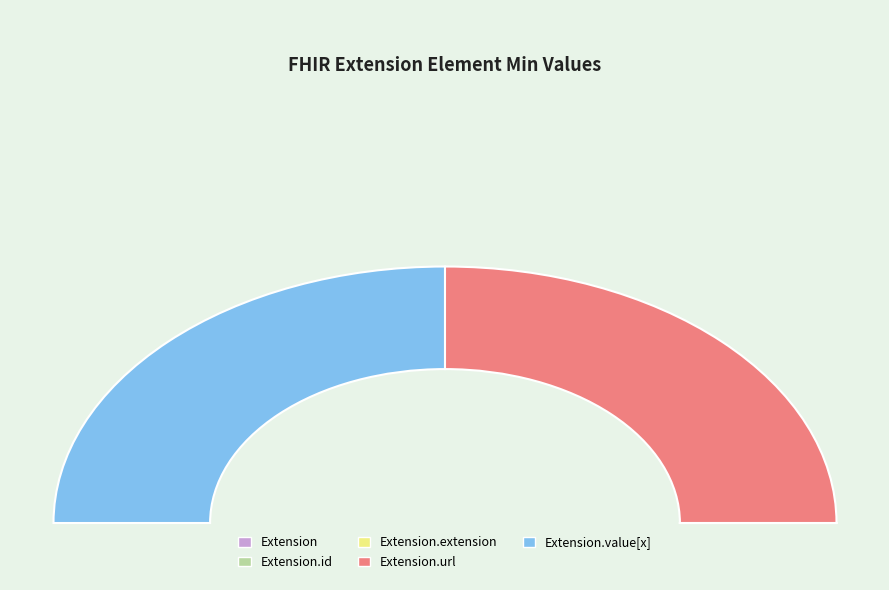

True or false: Extension.id accounts for 8% of the total.

False